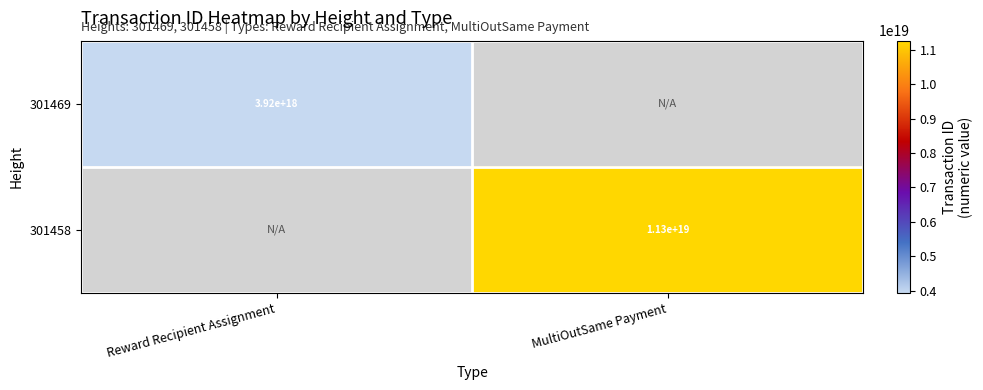

Is the value of 301458 at MultiOutSame Payment greater than the value of 301469 at Reward Recipient Assignment?

Yes